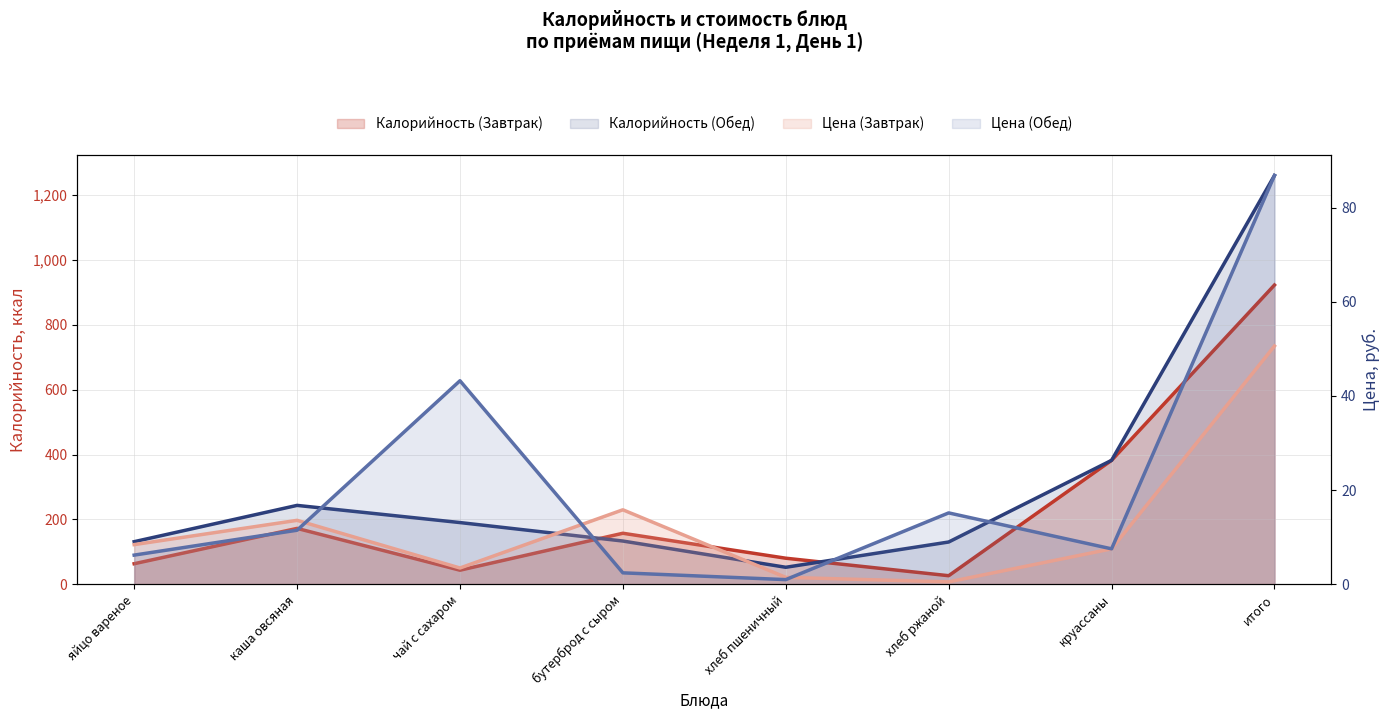

Is the value of Цена (Завтрак) at хлеб ржаной greater than the value of Цена (Обед) at хлеб ржаной?

No